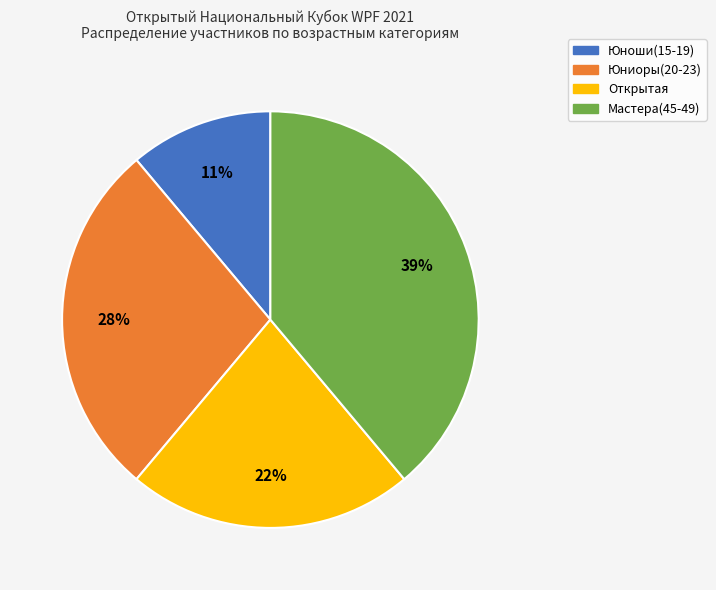

To the nearest percent, what percentage of the pie is Юниоры(20-23)?

28%